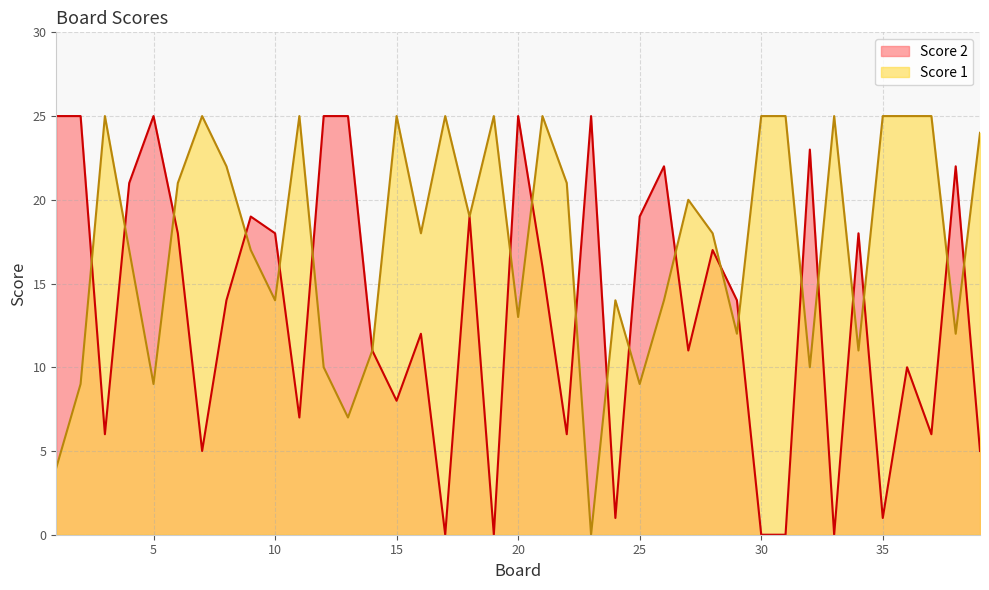

Rank the series by their maximum value, from highest to lowest.

Score 1, Score 2